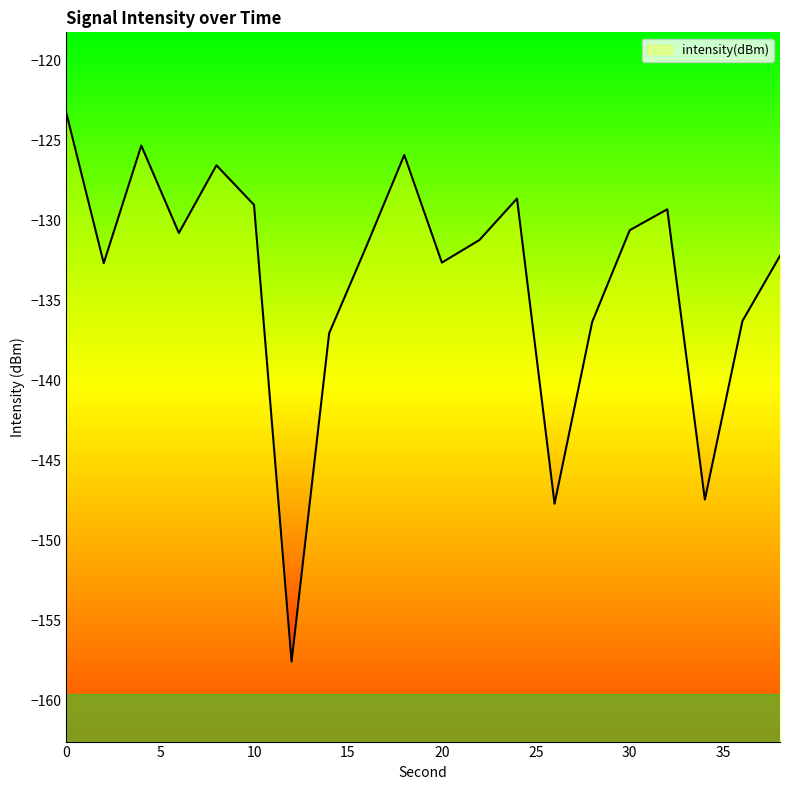

True or false: the data shows -131.5 at 16.

True